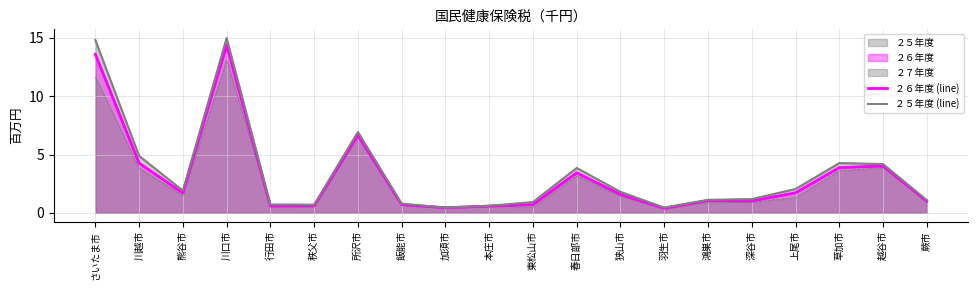

At which label does ２５年度 (line) reach its minimum?

羽生市